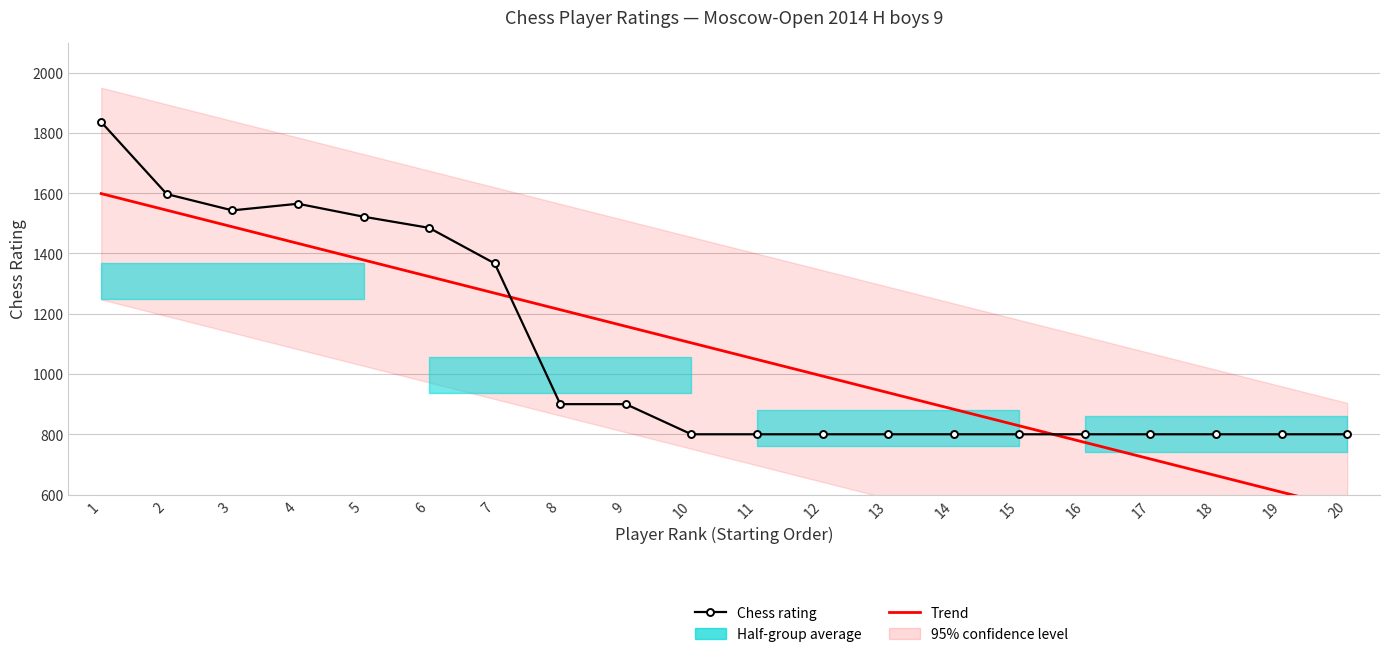

Reading right to left, transcribe all the data shown in this chart.

Chess rating: 800.0	800.0	800.0	800.0	800.0	800.0	800.0	800.0	800.0	800.0	800.0	900.0	900.0	1367.0	1485.0	1522.0	1565.0	1543.0	1597.0	1836.0
Trend: 552.9	607.9	663.0	718.0	773.0	828.1	883.1	938.2	993.2	1048.2	1103.3	1158.3	1213.3	1268.4	1323.4	1378.5	1433.5	1488.5	1543.6	1598.6